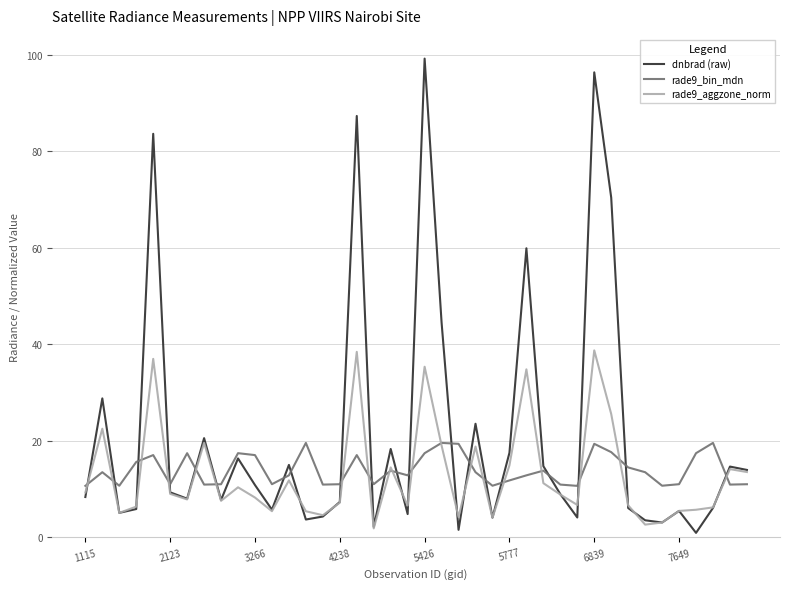

What is the greatest value displayed?

99.2